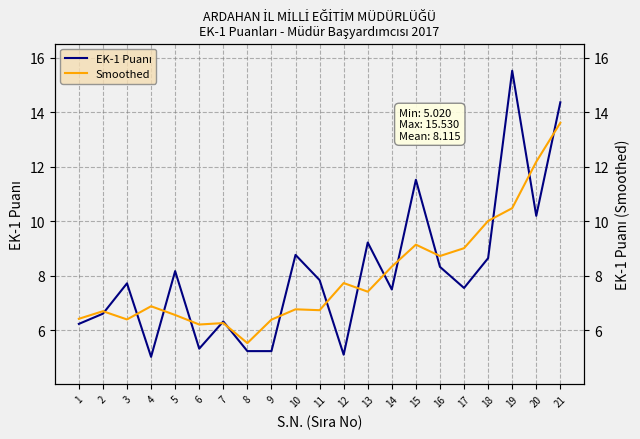

How many intersections are there between Smoothed and EK-1 Puanı?

15